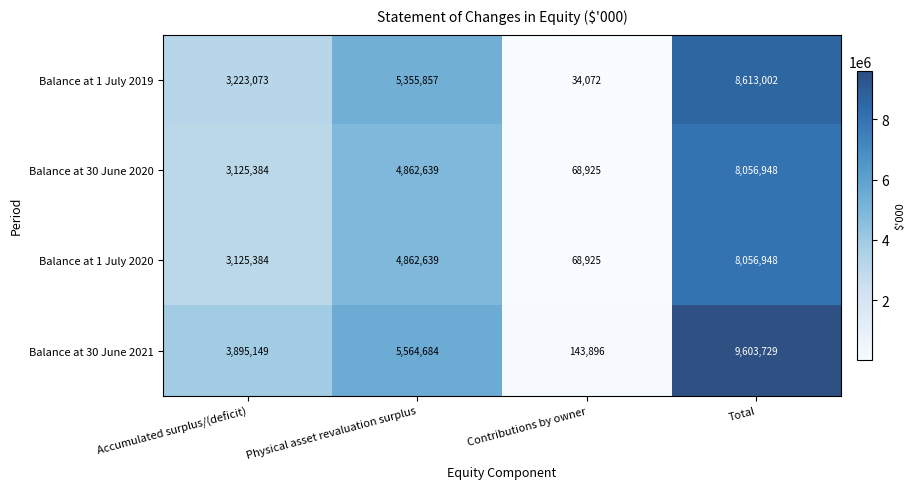

What is the maximum value for Balance at 1 July 2020?

8056948